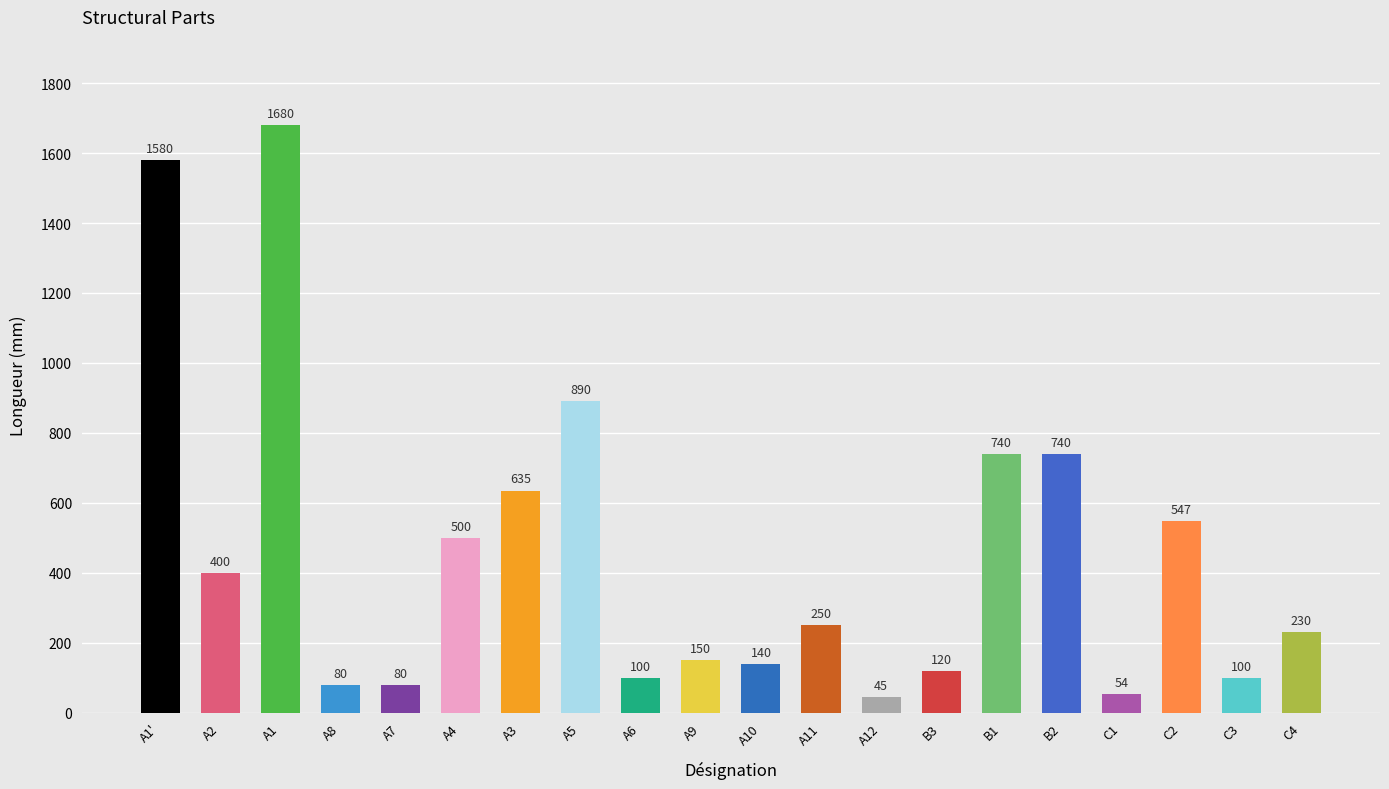

What is the label of the 4th bar from the left?

A8